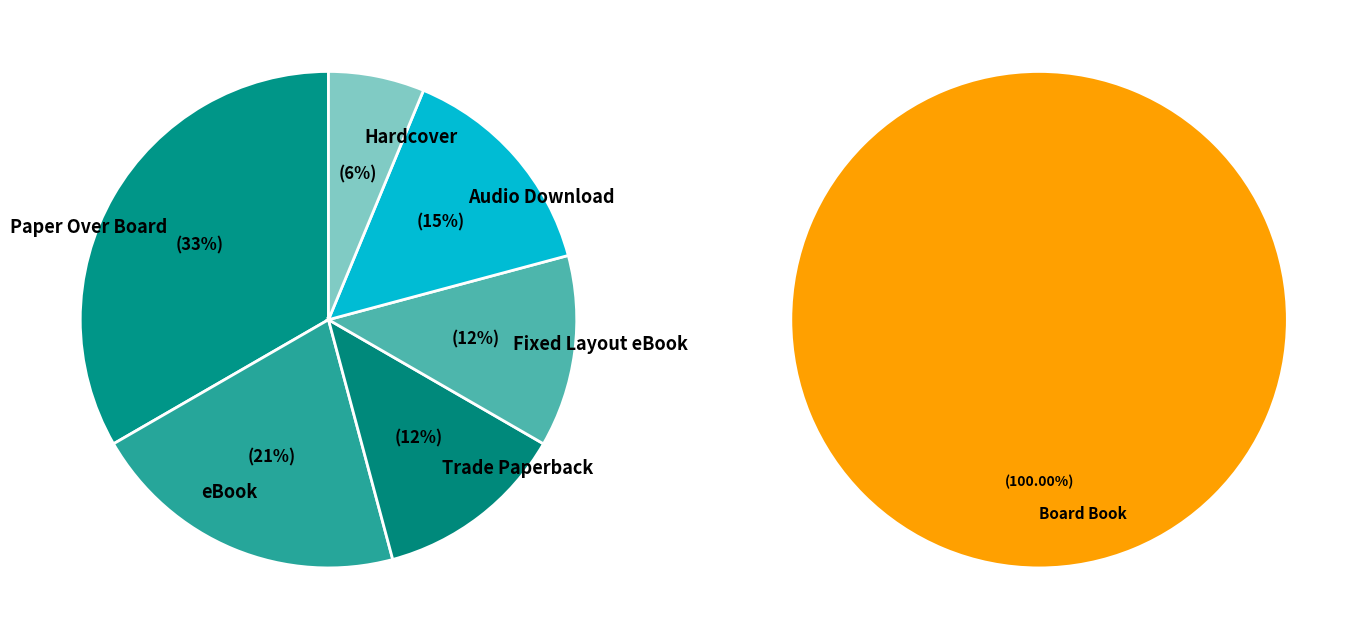

Which slice is the largest?

Paper Over Board